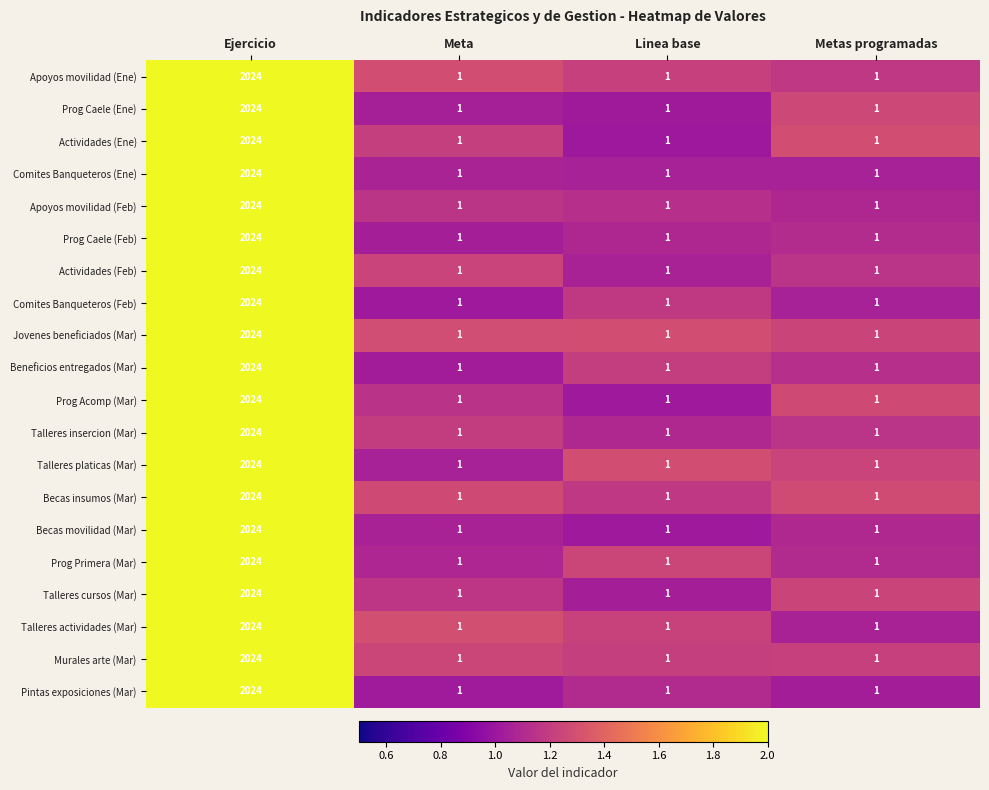

What is the difference between the maximum and second lowest values in the Becas insumos (Mar) series?

2023